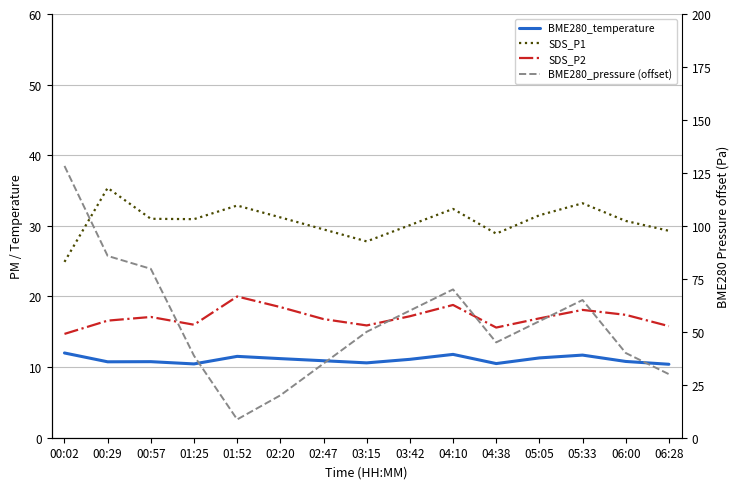

Rank the series at 02:47 from highest to lowest value.

BME280_pressure (offset), SDS_P1, SDS_P2, BME280_temperature